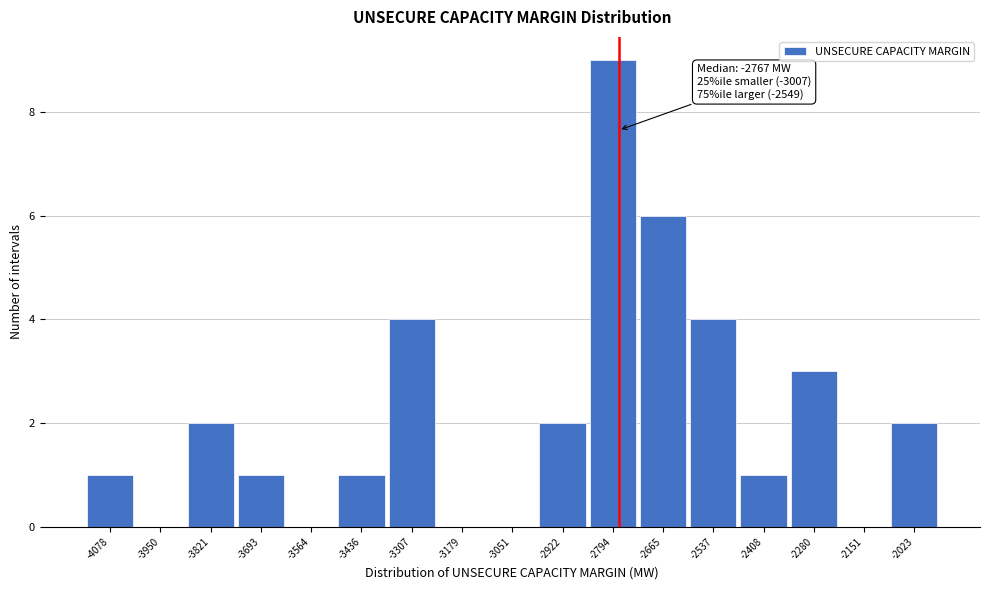

Over which range of the x-axis is the bar tallest?

-2860 to -2720